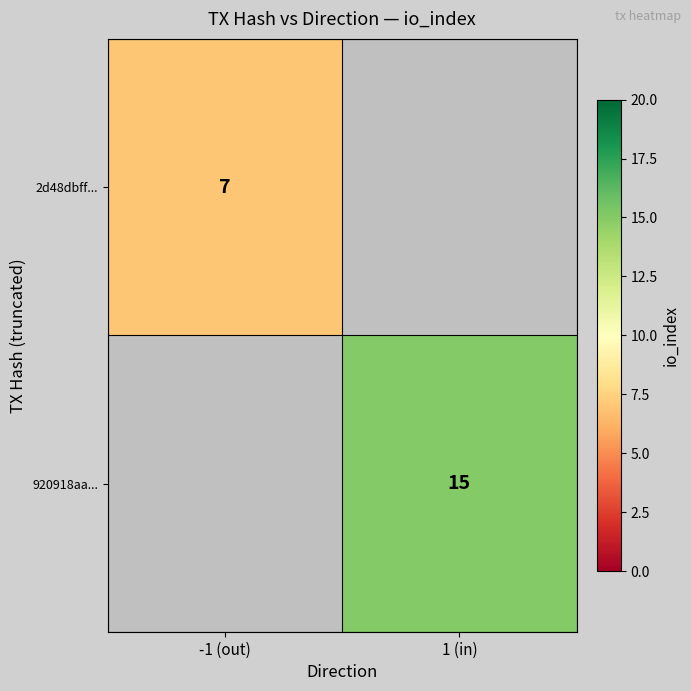

What is the greatest value displayed?

15.0